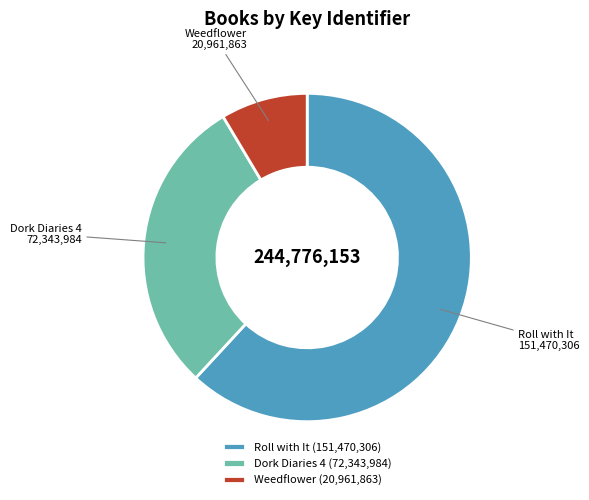

What is the ratio of the value at Dork Diaries 4 to the value at Roll with It?

0.5